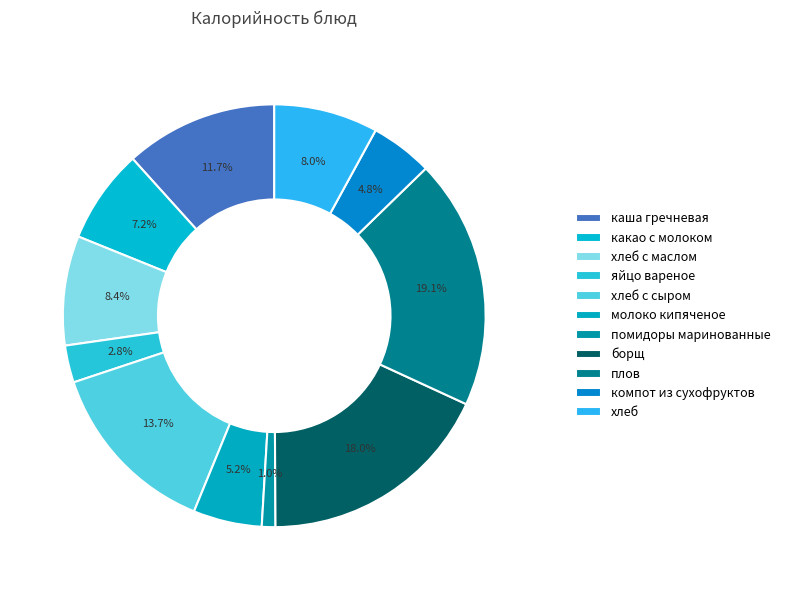

True or false: хлеб с сыром accounts for 20% of the total.

False